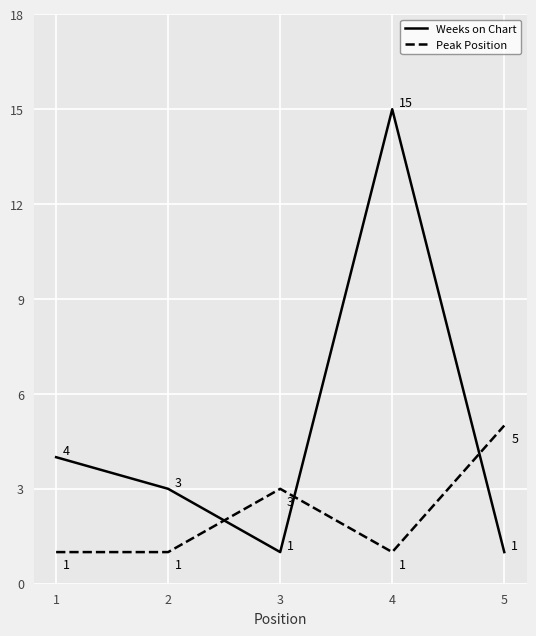

Between 2 and 5, which series saw the biggest shift?

Peak Position